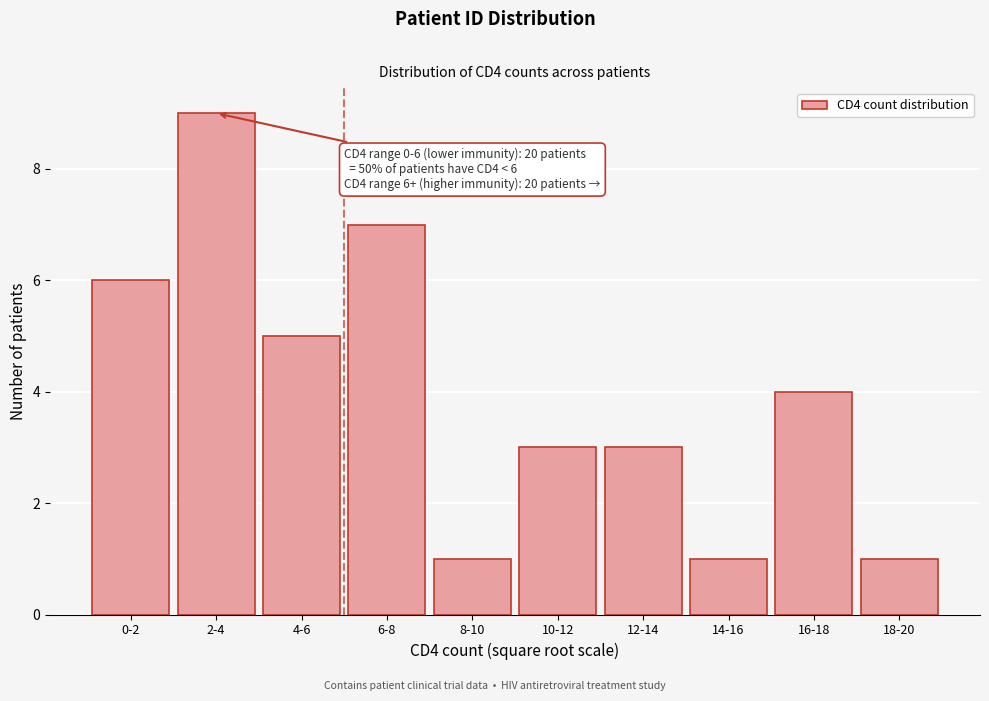

Reading right to left, list all the values displayed in this chart.

18-20=1	16-18=4	14-16=1	12-14=3	10-12=3	8-10=1	6-8=7	4-6=5	2-4=9	0-2=6